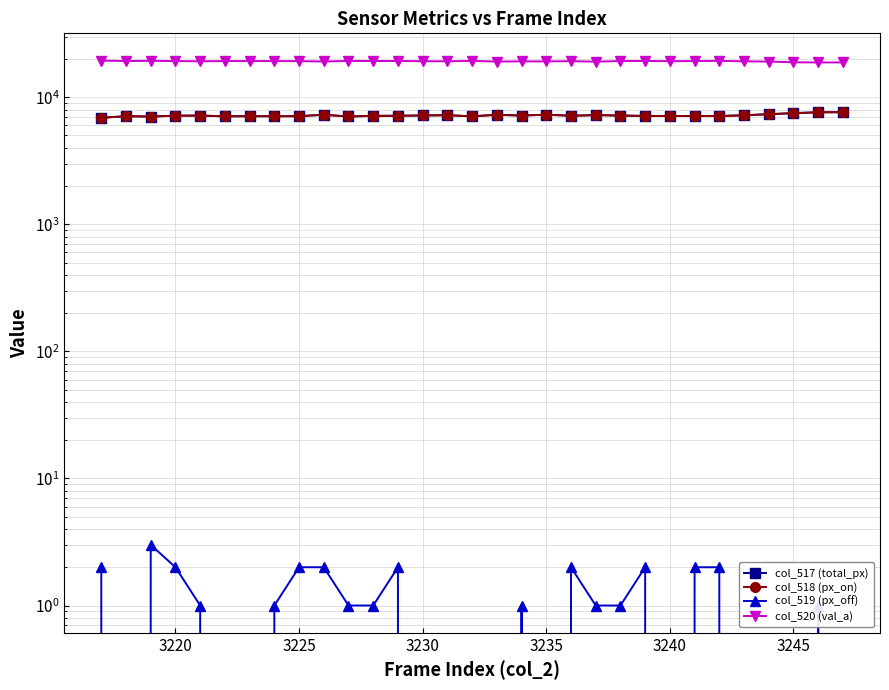

In col_520 (val_a), how many points are lower than both neighbors (excluding endpoints)?

9